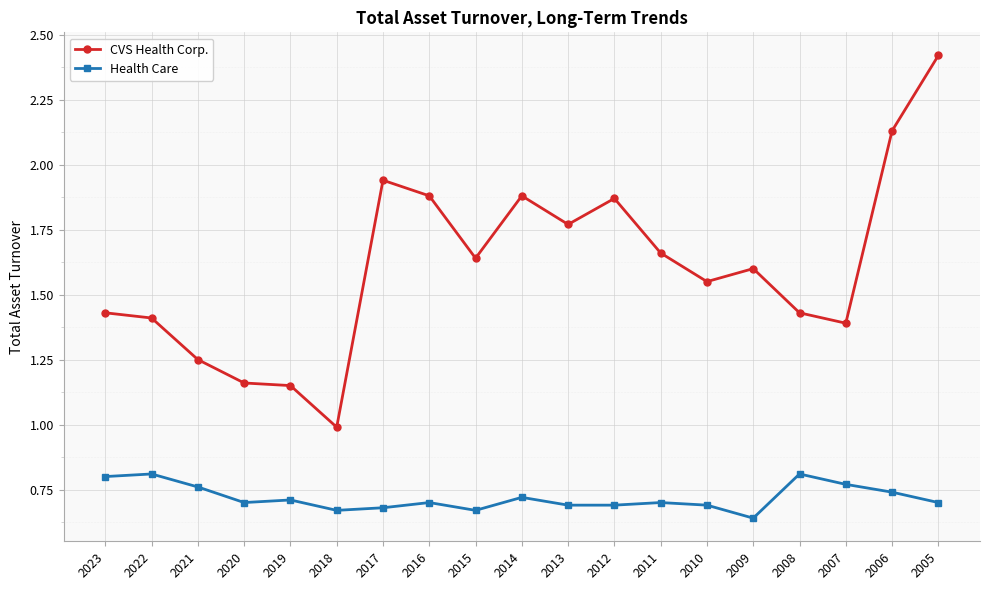

Rank the series by their maximum value, from highest to lowest.

CVS Health Corp., Health Care